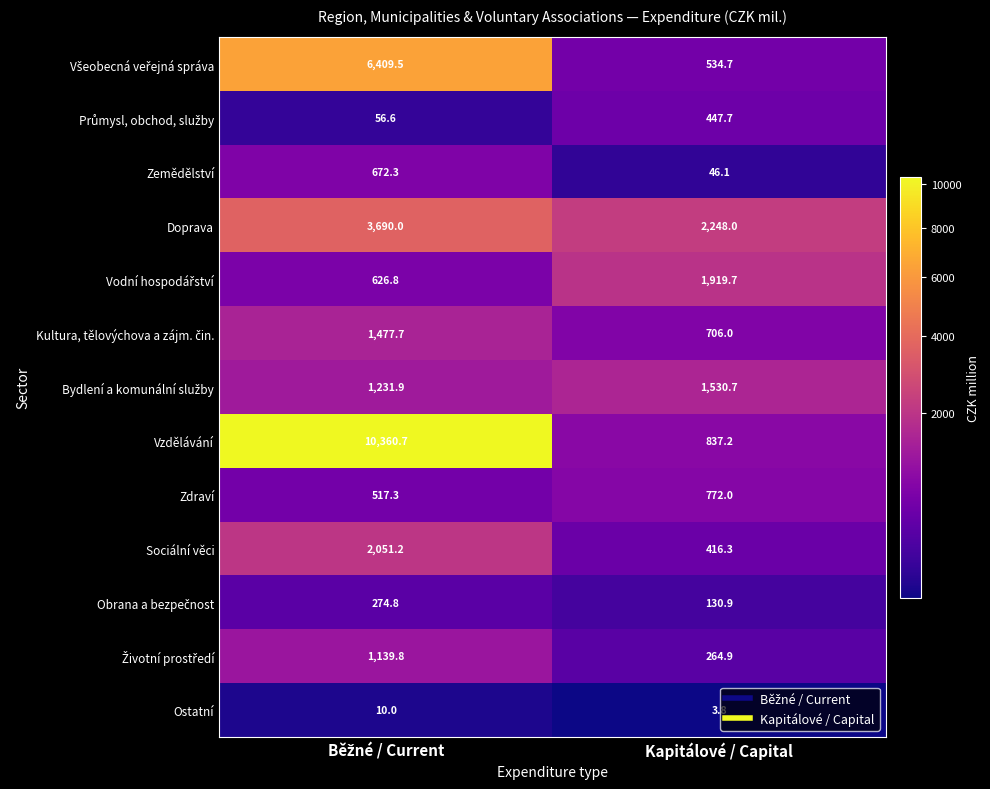

What is the approximate value of Zemědělství at Kapitálové / Capital?

46.1